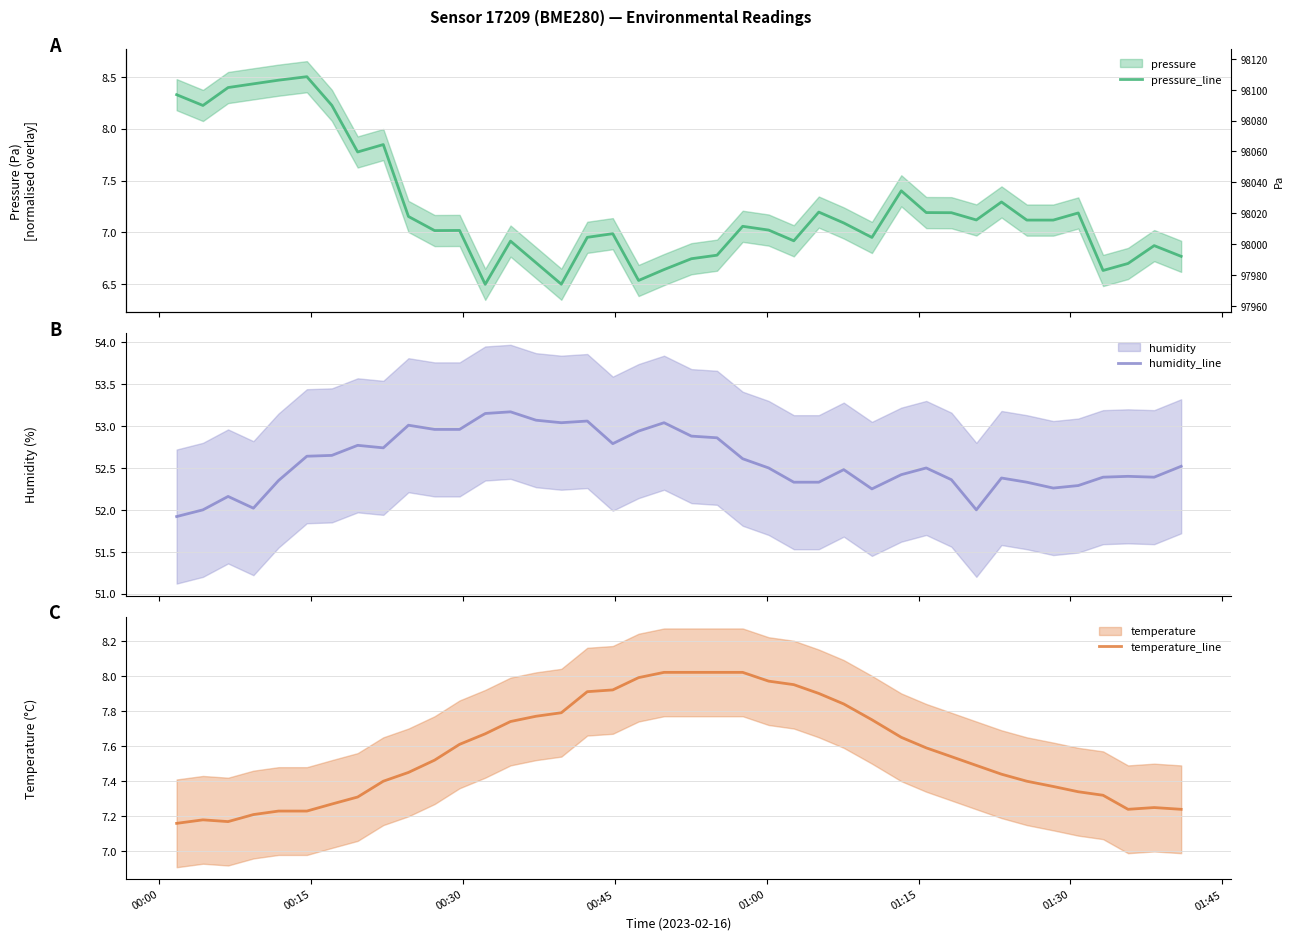

Reading right to left, extract all data points from this chart.

pressure_line: 6.8	6.9	6.7	6.6	7.2	7.1	7.1	7.3	7.1	7.2	7.2	7.4	7.0	7.1	7.2	6.9	7.0	7.1	6.8	6.7	6.6	6.5	7.0	7.0	6.5	6.7	6.9	6.5	7.0	7.0	7.2	7.8	7.8	8.2	8.5	8.5	8.4	8.4	8.2	8.3
humidity_line: 52.5	52.4	52.4	52.4	52.3	52.3	52.3	52.4	52.0	52.4	52.5	52.4	52.2	52.5	52.3	52.3	52.5	52.6	52.9	52.9	53.0	52.9	52.8	53.1	53.0	53.1	53.2	53.1	53.0	53.0	53.0	52.7	52.8	52.6	52.6	52.4	52.0	52.2	52.0	51.9
temperature_line: 7.2	7.2	7.2	7.3	7.3	7.4	7.4	7.4	7.5	7.5	7.6	7.7	7.8	7.8	7.9	8.0	8.0	8.0	8.0	8.0	8.0	8.0	7.9	7.9	7.8	7.8	7.7	7.7	7.6	7.5	7.5	7.4	7.3	7.3	7.2	7.2	7.2	7.2	7.2	7.2